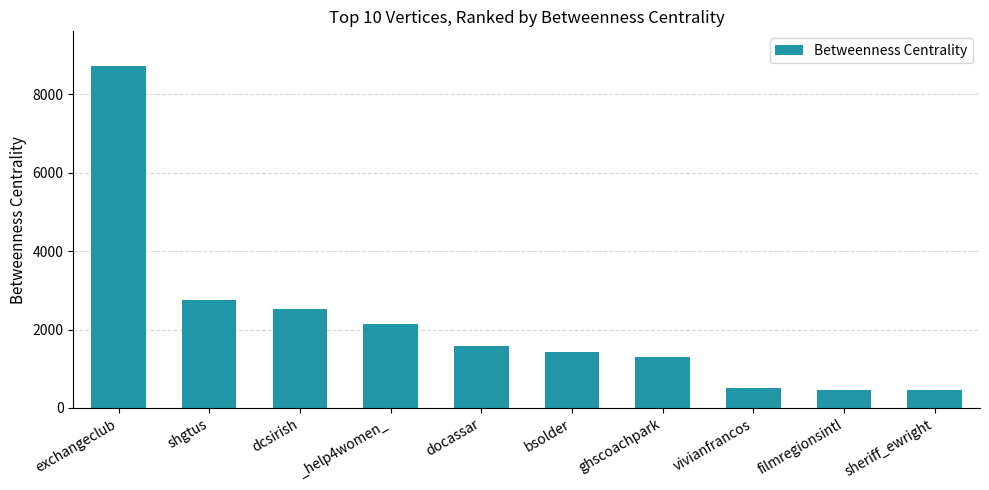

What is the label of the 5th bar from the right?

bsolder